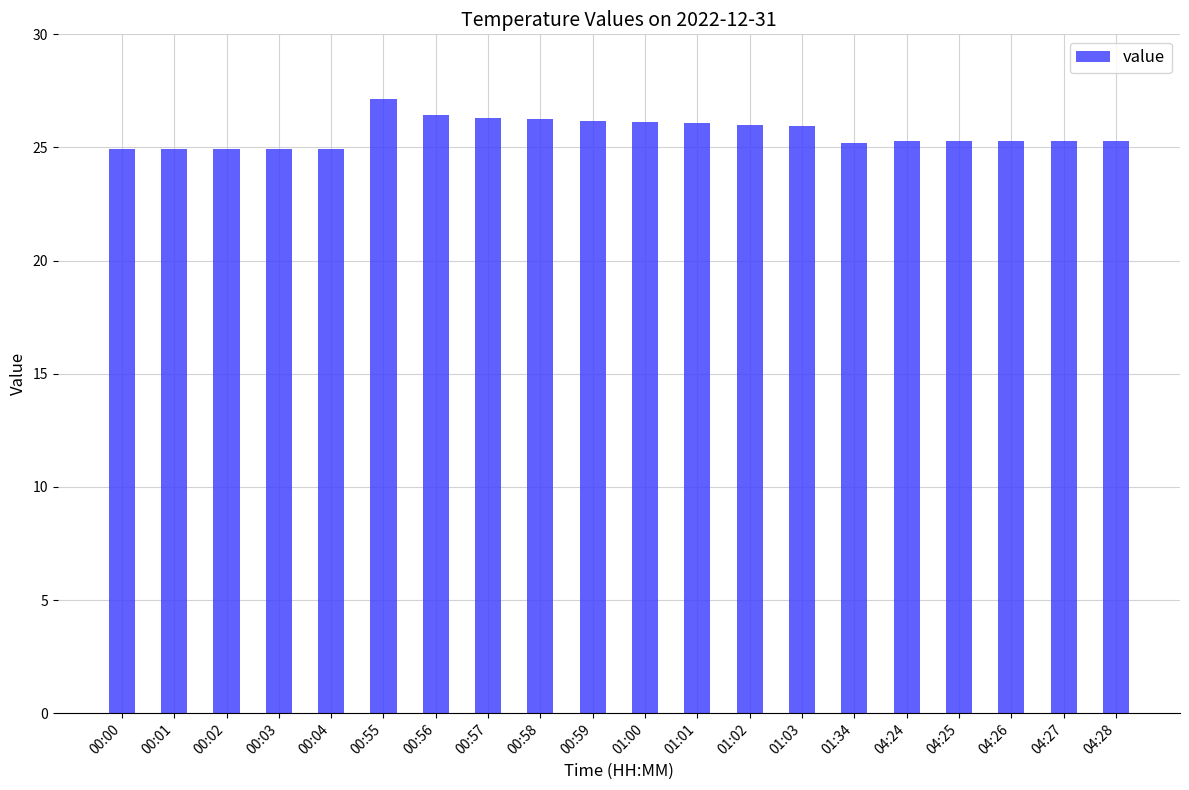

Is it true that the value at 01:02 is 39.4?

False